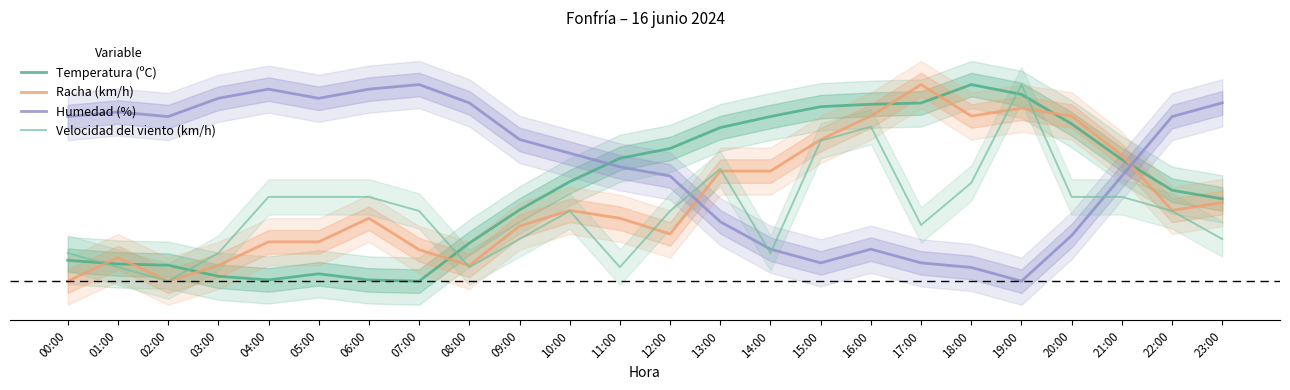

Which has a higher value, 19:00 or 15:00?

19:00